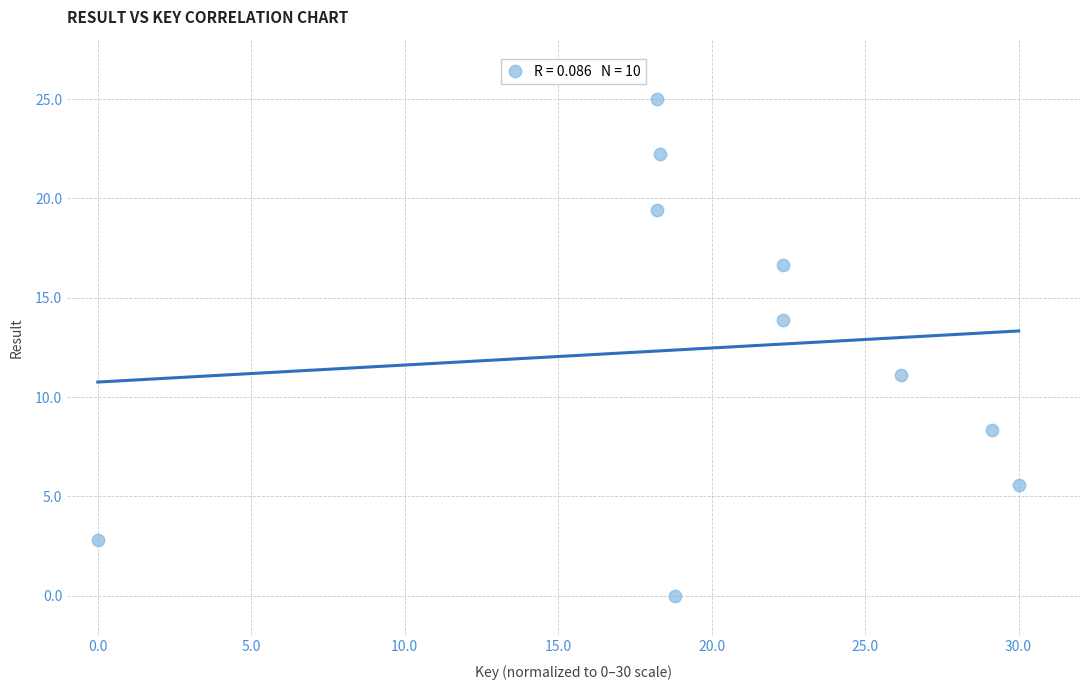

What is the range of Y values (max minus min)?

25.0